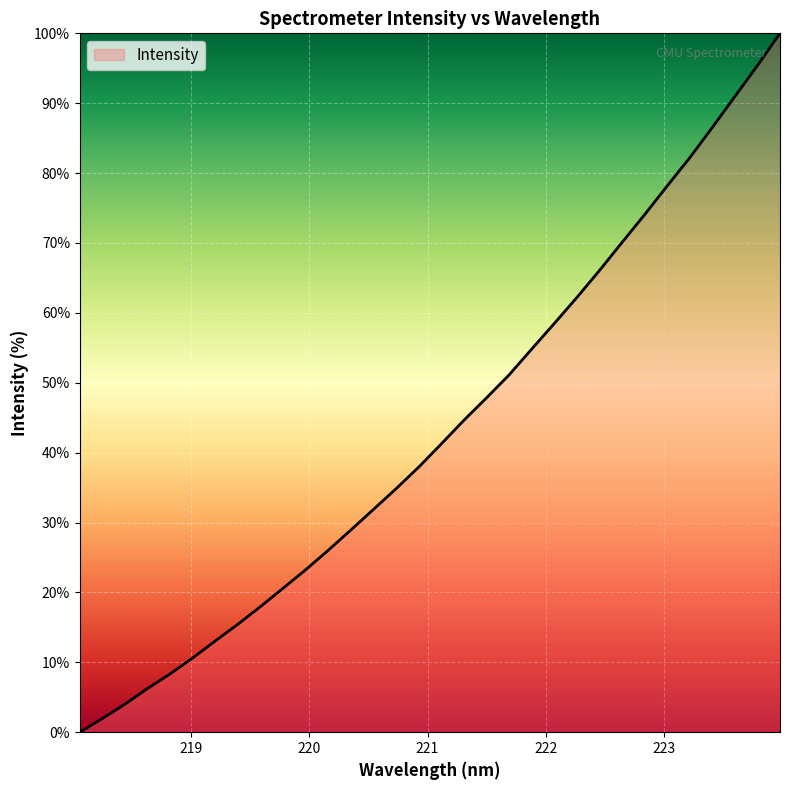

What is the difference between the maximum and minimum values?

100.0